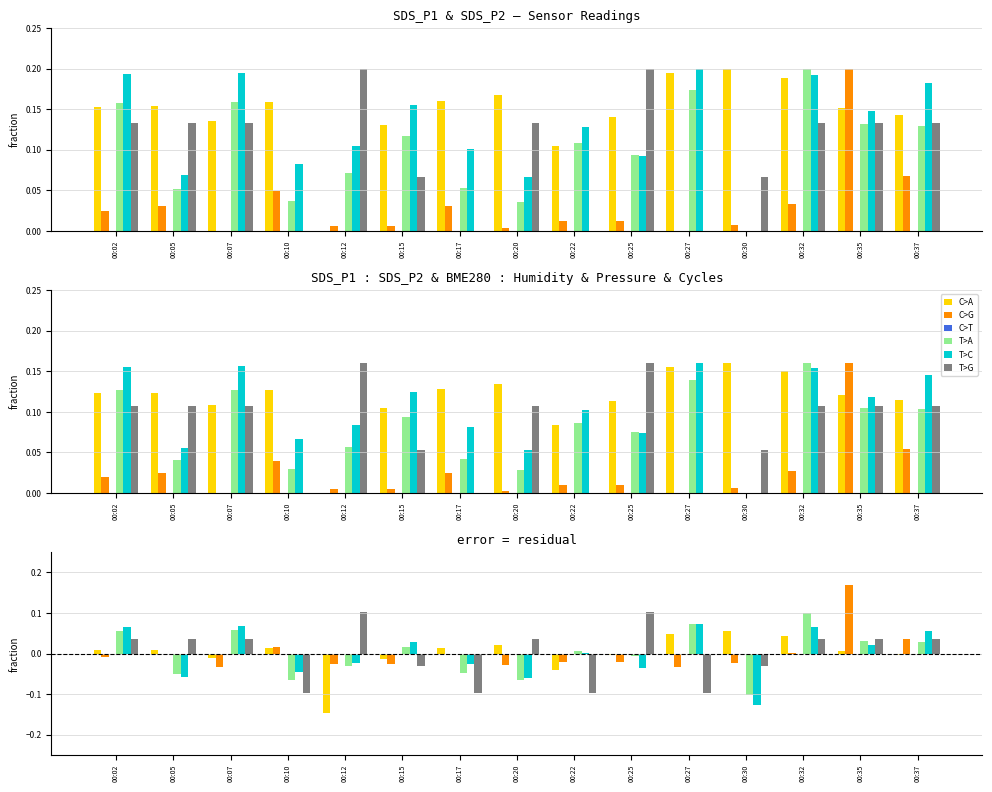

How many positive values does the C>A series have?

9